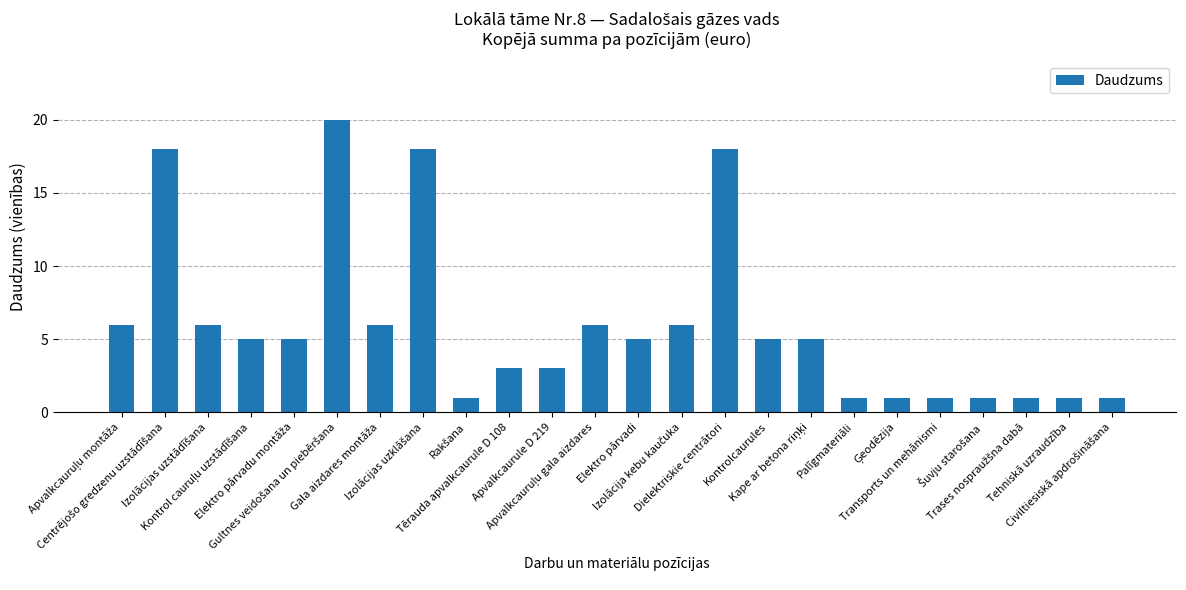

What is the average value?

6